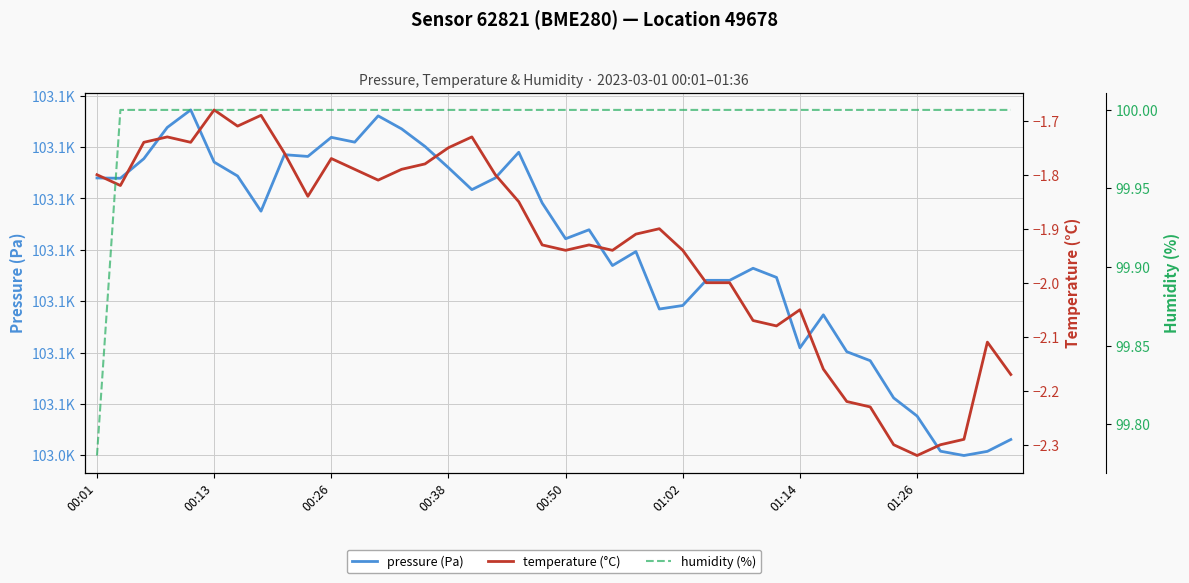

Rank the series at 38 from lowest to highest value.

temperature (°C), humidity (%), pressure (Pa)